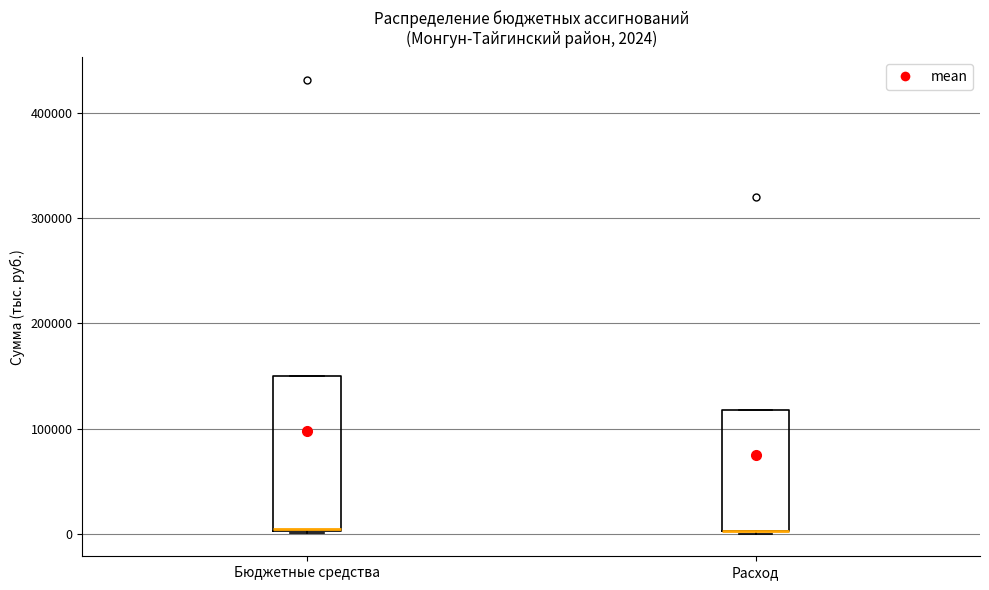

Comparing the boxes themselves (not the whiskers), which one is the tallest?

Бюджетные средства